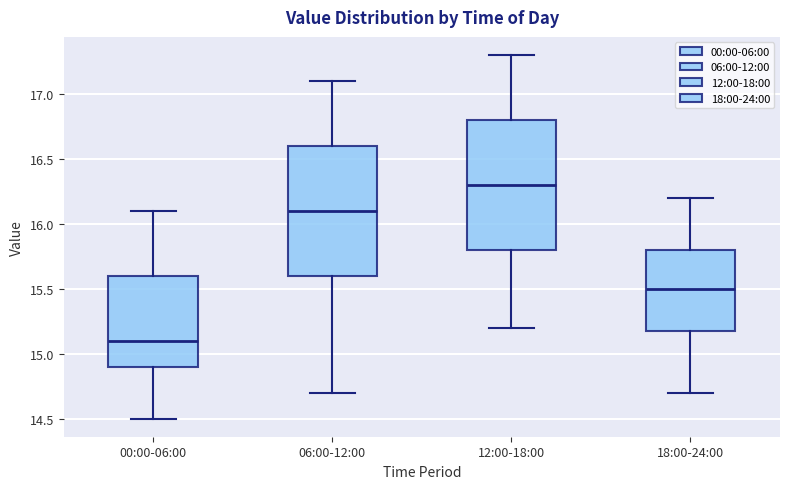

Where is the upper edge of the box for 18:00-24:00 on the y-axis? The values are not printed on the chart, so give them approximately, as read against the axis.

15.8